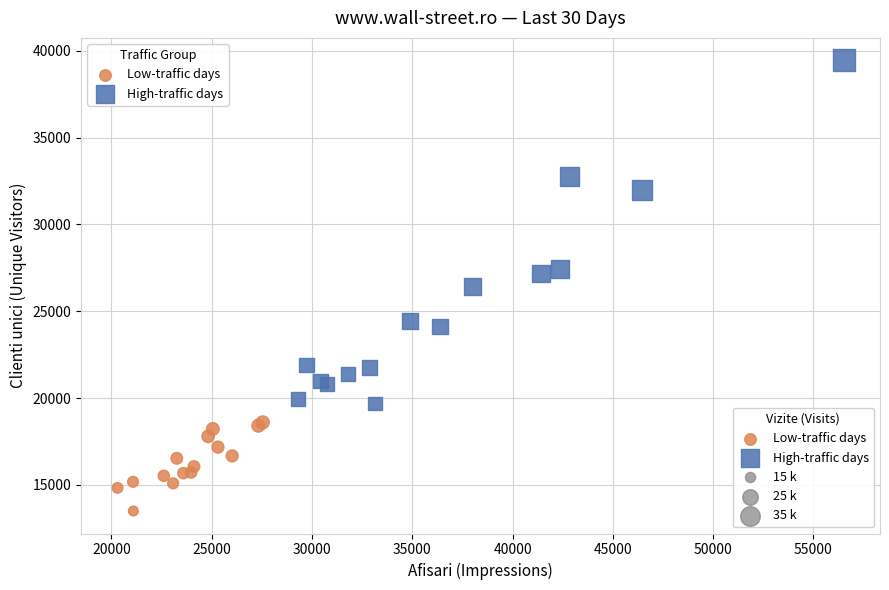

Which series reaches the maximum Y coordinate?

High-traffic days